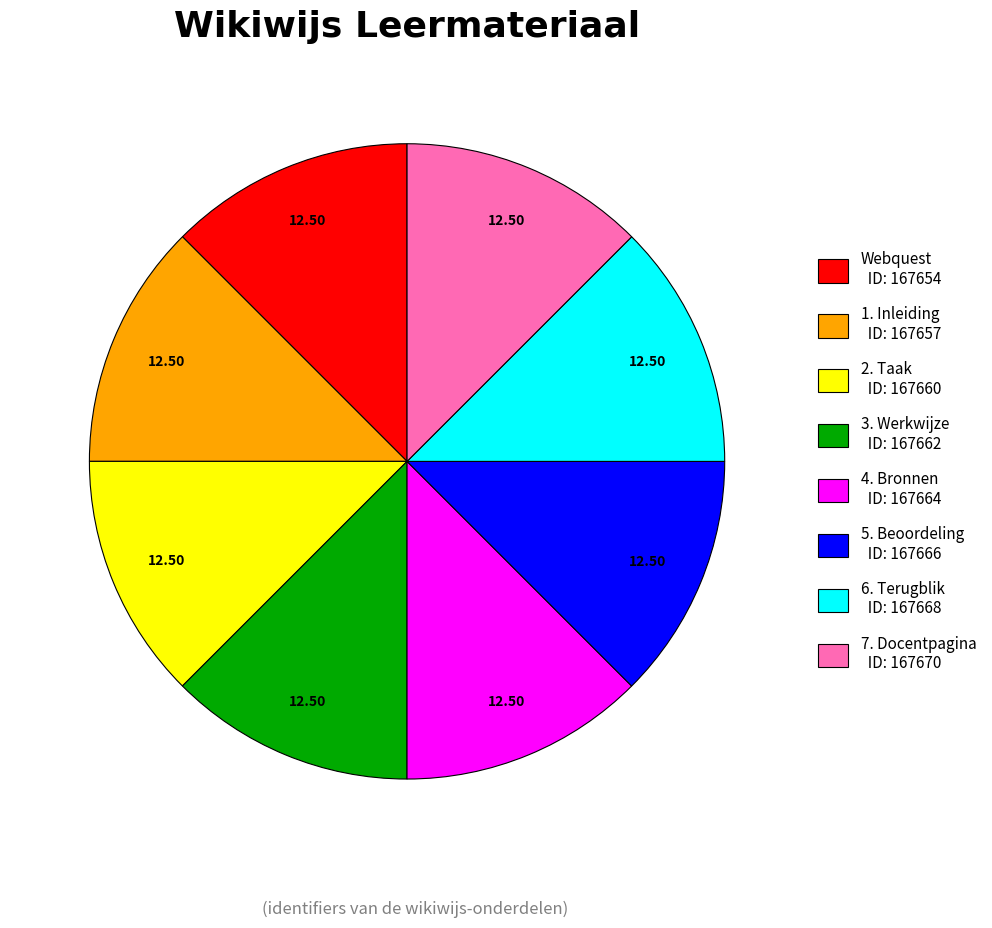

Is there any slice that represents more than half of the pie?

No